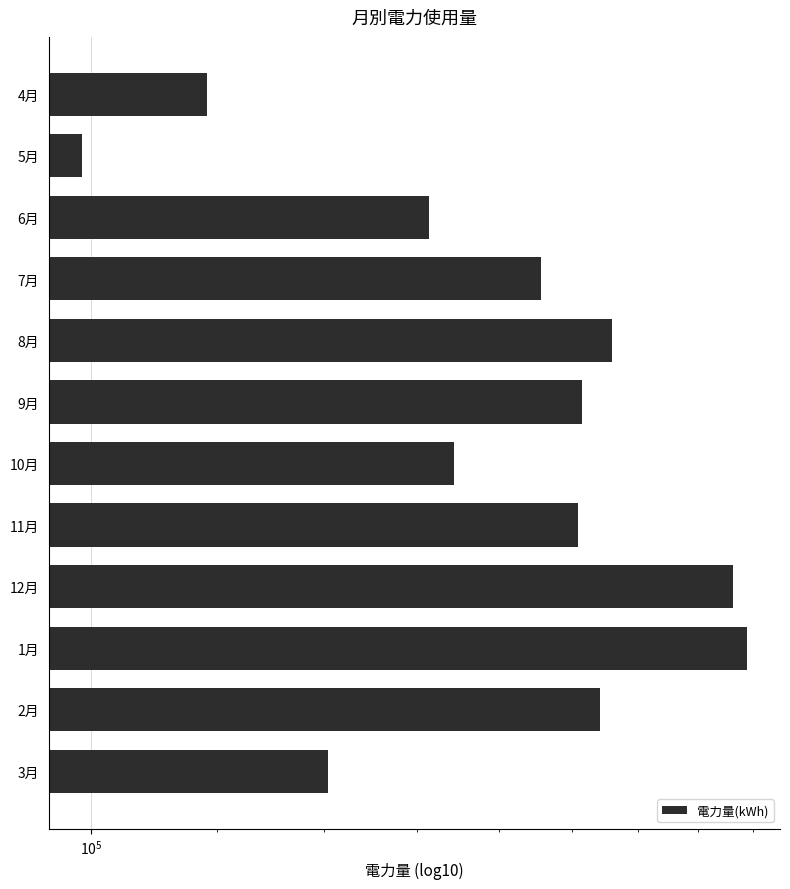

Reading left to right, what are all the values shown in this chart?

118243	98753	162749	191299	211956	202889	168682	201970	252374	257494	208284	140770